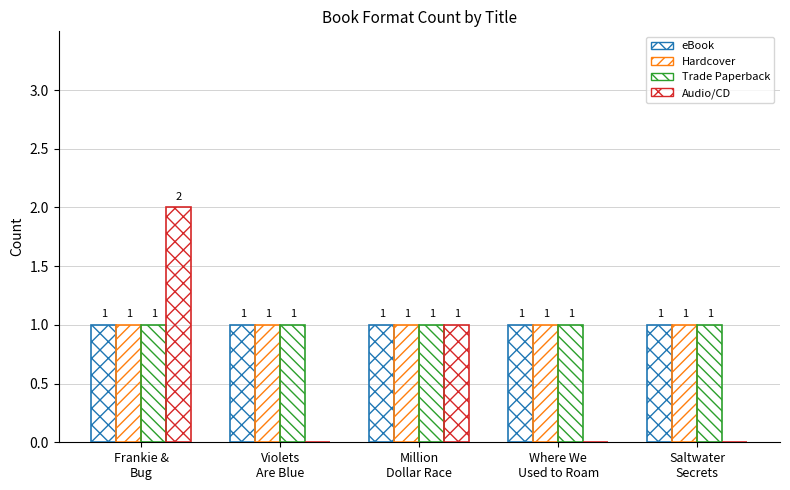

Which series has the widest spread of values?

Audio/CD